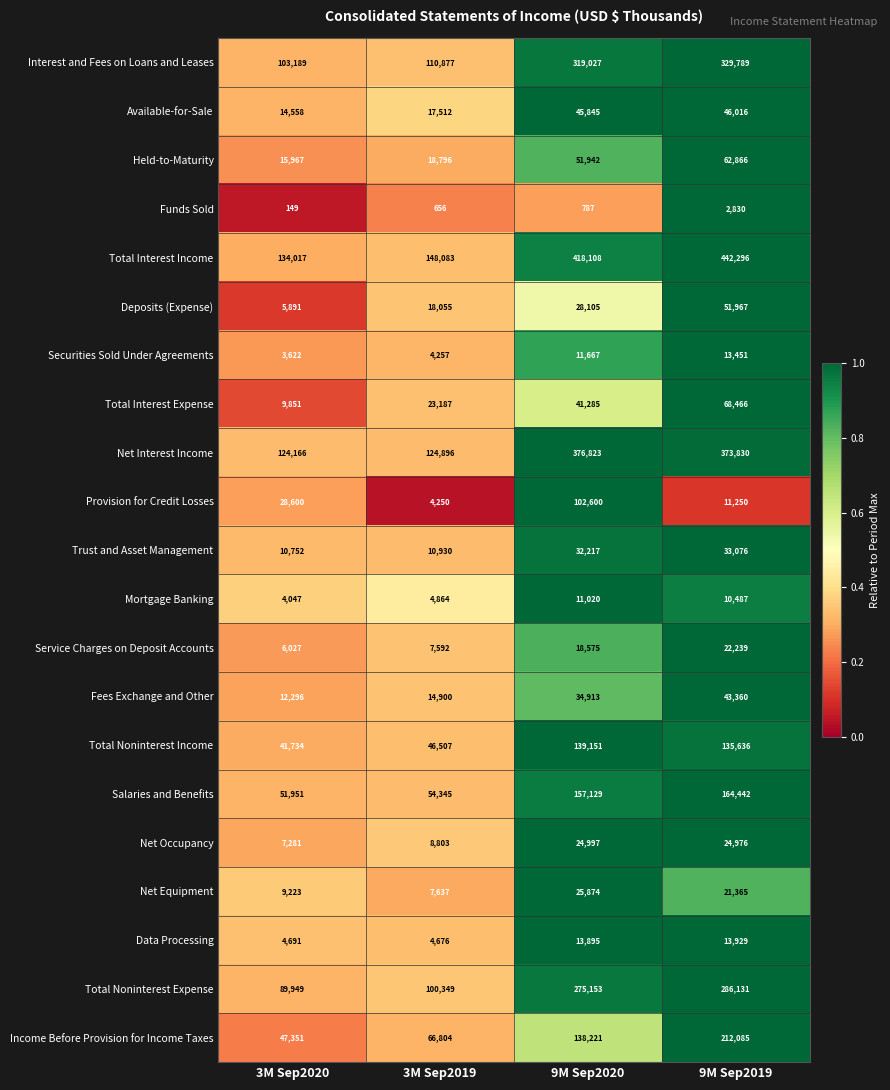

True or false: Deposits (Expense) has a value of 10244 at 3M Sep2020.

False